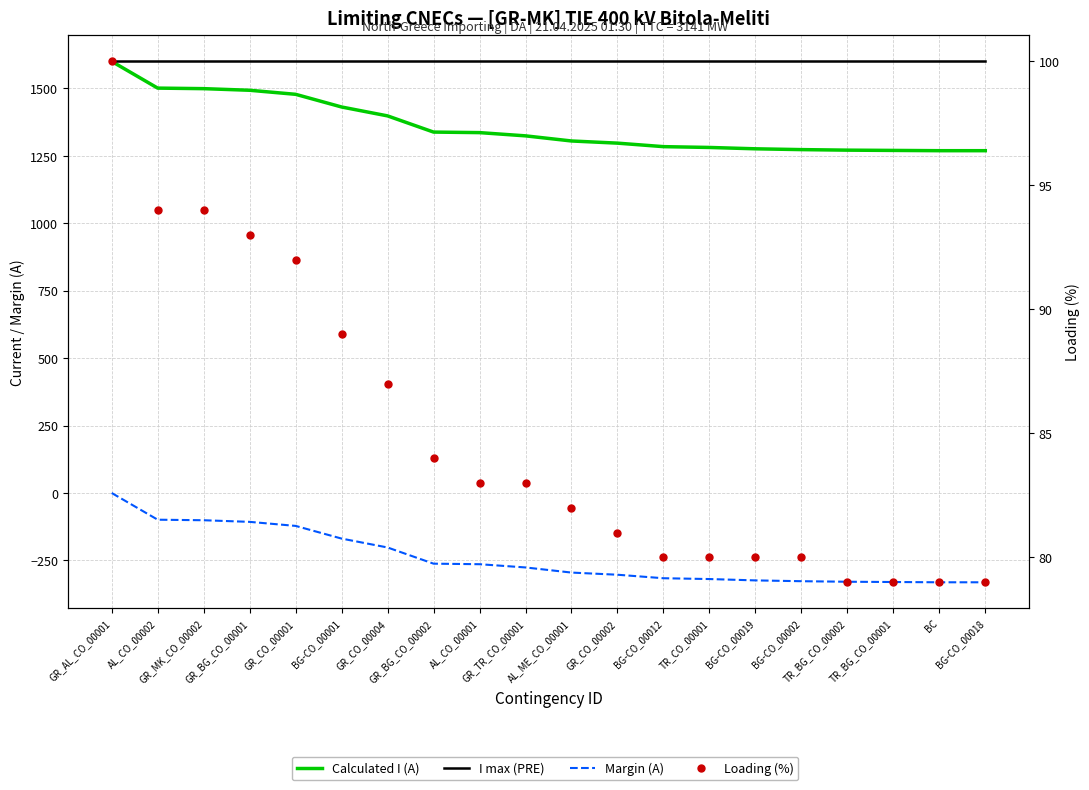

List the series in order of their peak value, highest first.

Calculated I (A), I max (PRE), Loading (%), Margin (A)